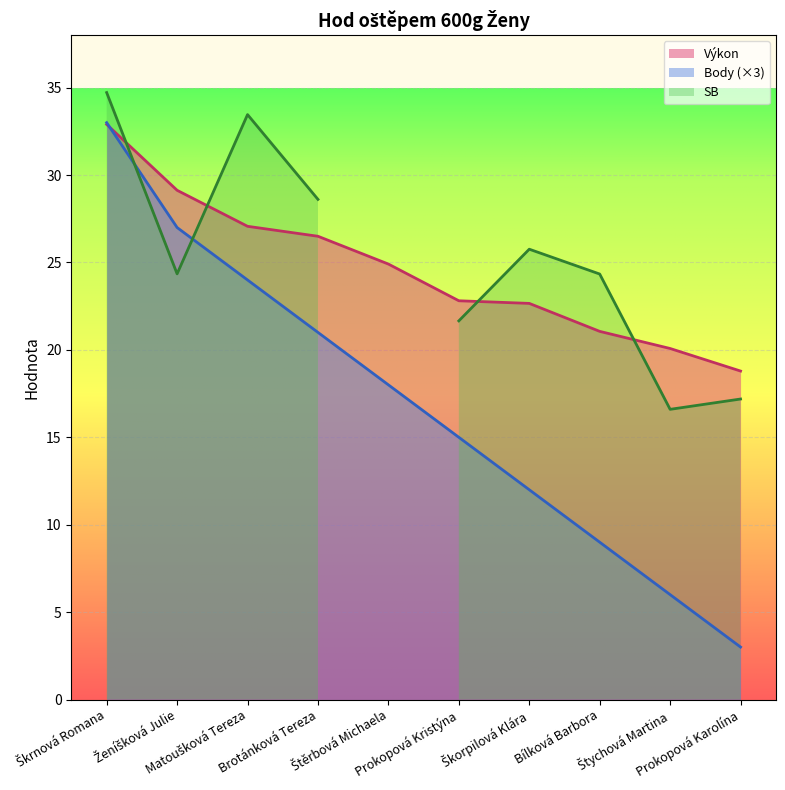

What is the difference between the maximum and minimum values in the Výkon series?

14.1